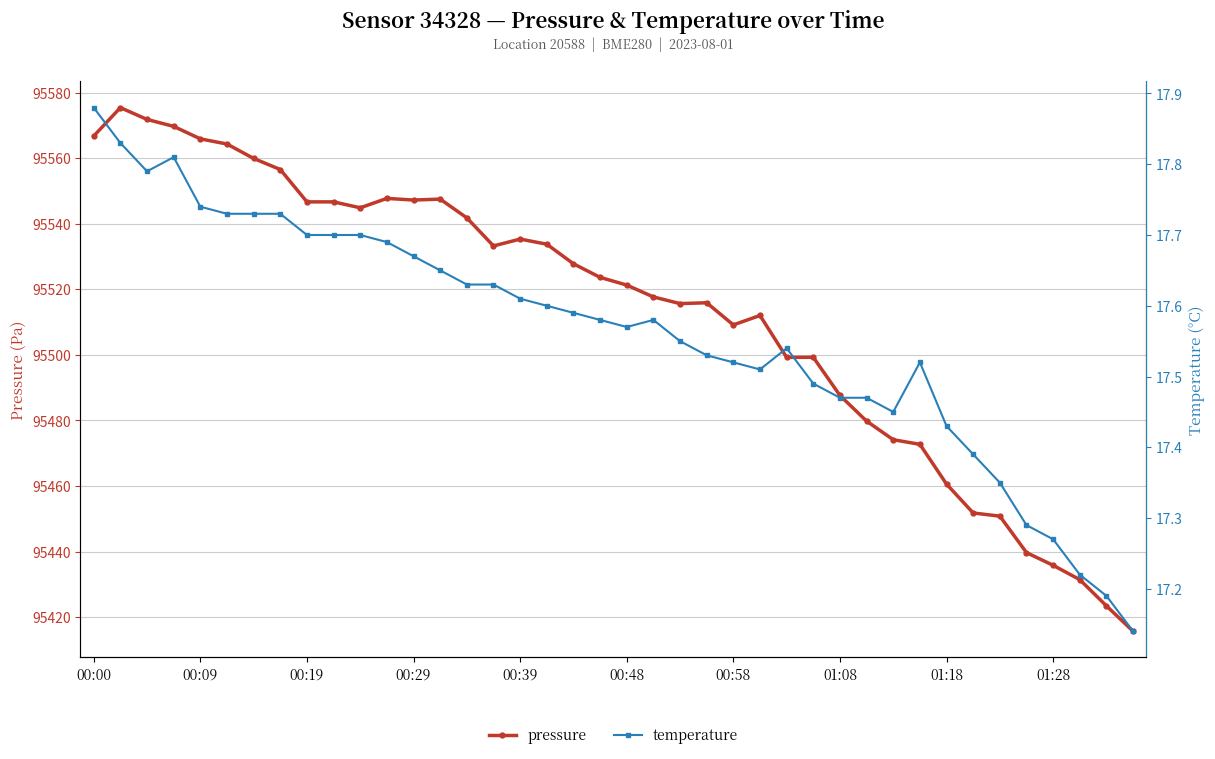

Which series has the largest total across all categories?

pressure